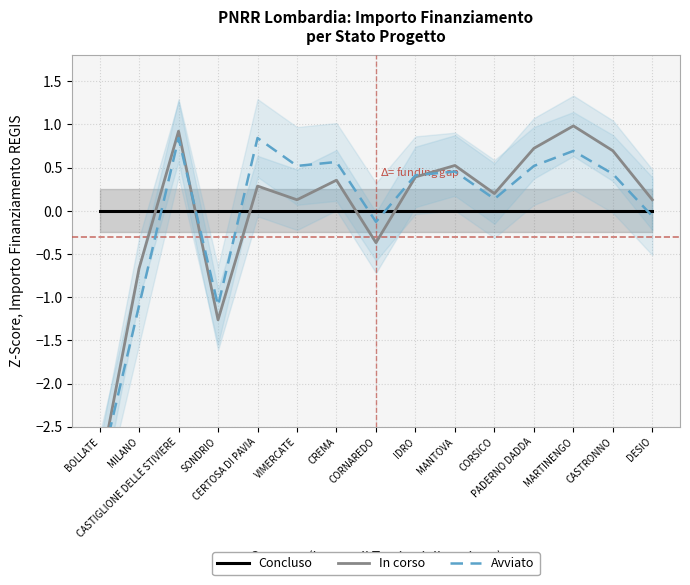

True or false: In corso has a value of 0.3 at CORSICO.

False